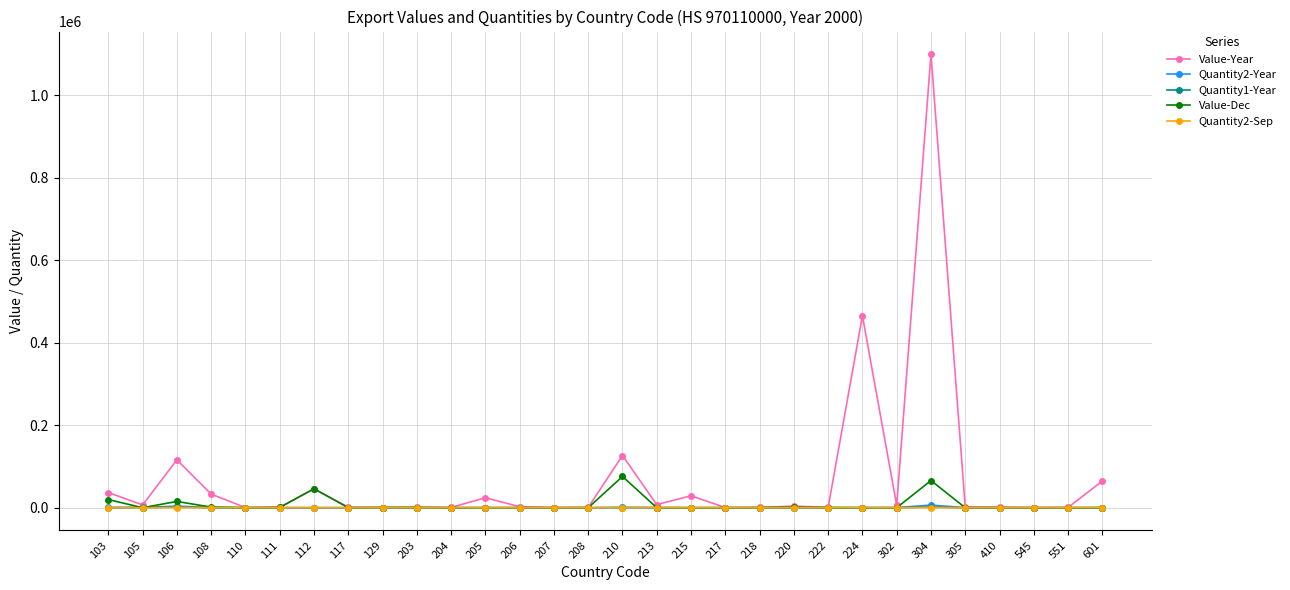

How many lines are shown in the chart?

5